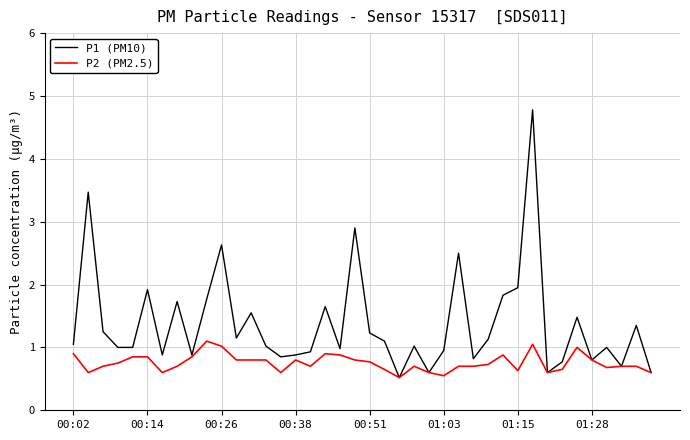

What is the sum of all P2 (PM2.5) values?

30.2